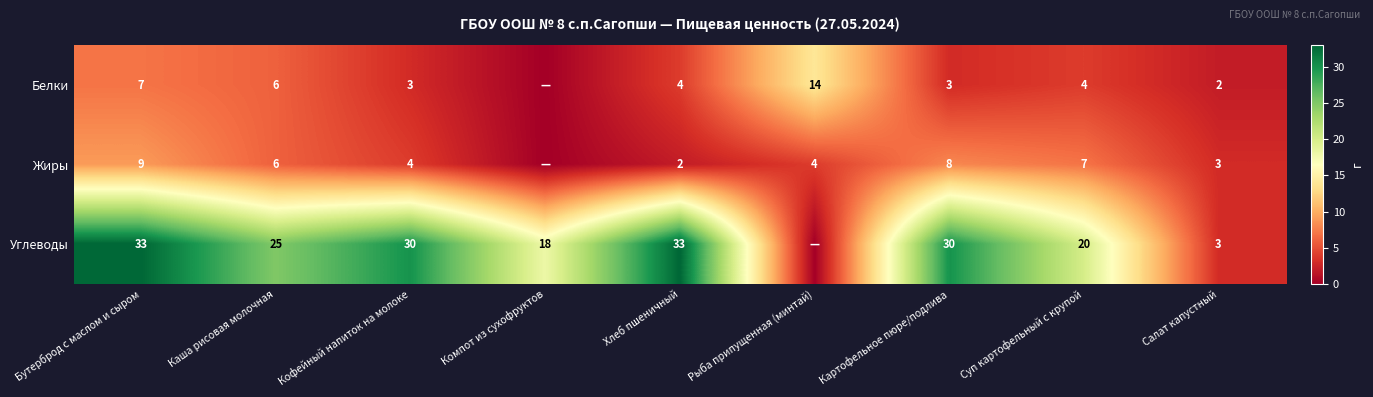

How many categories are shown in the chart?

9